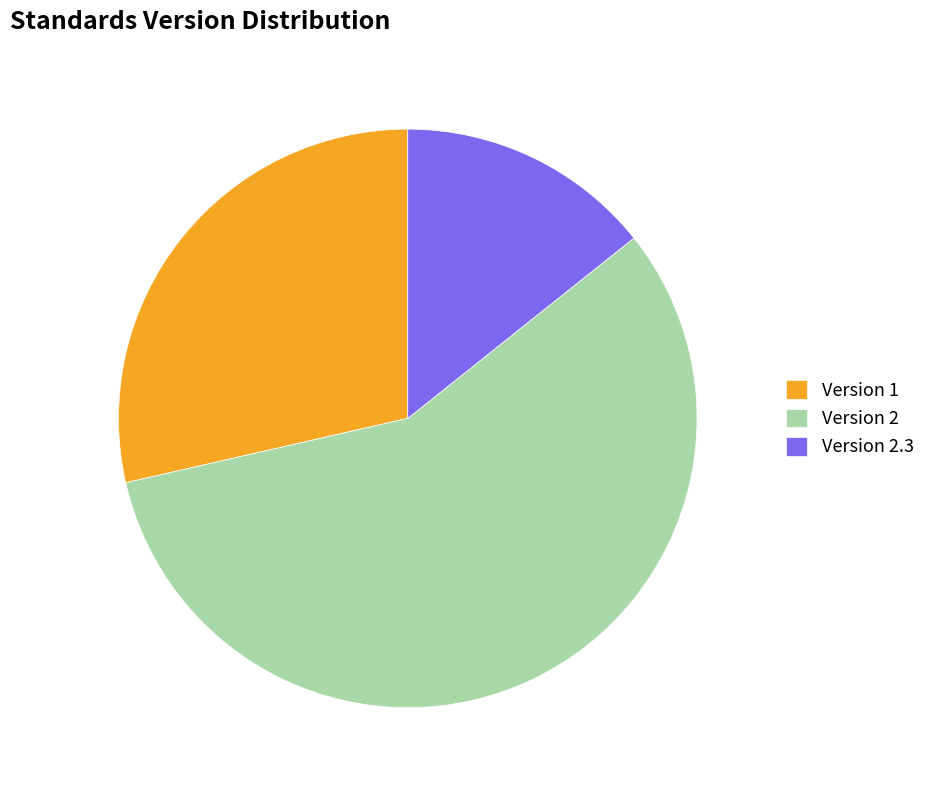

Which category has the biggest portion of the pie?

Version 2